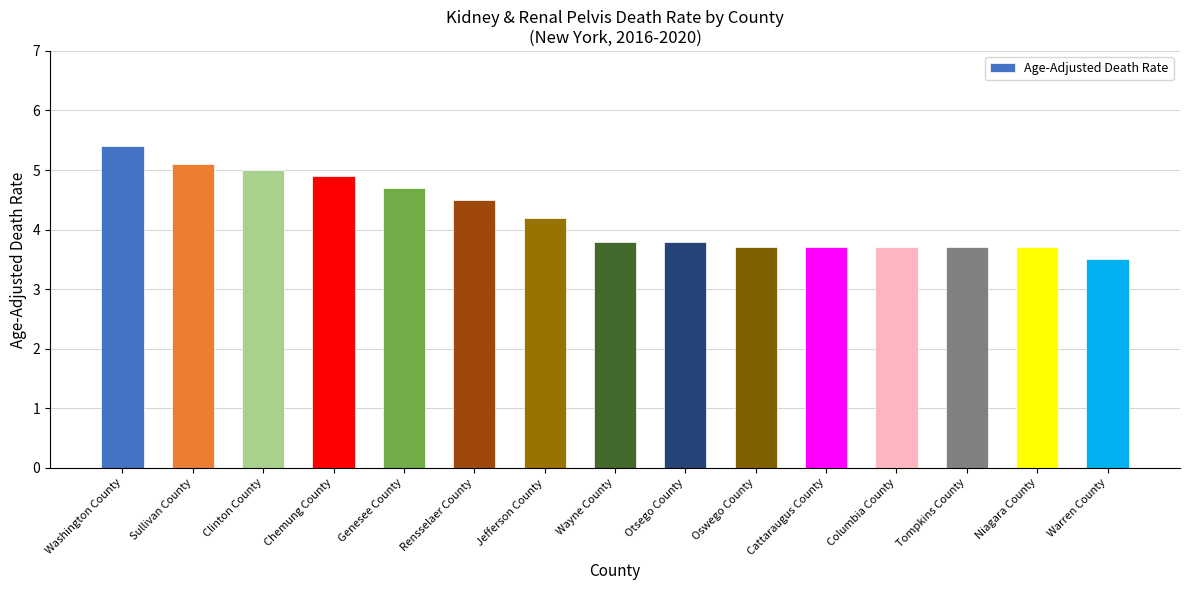

What is the sum of all values?

63.4